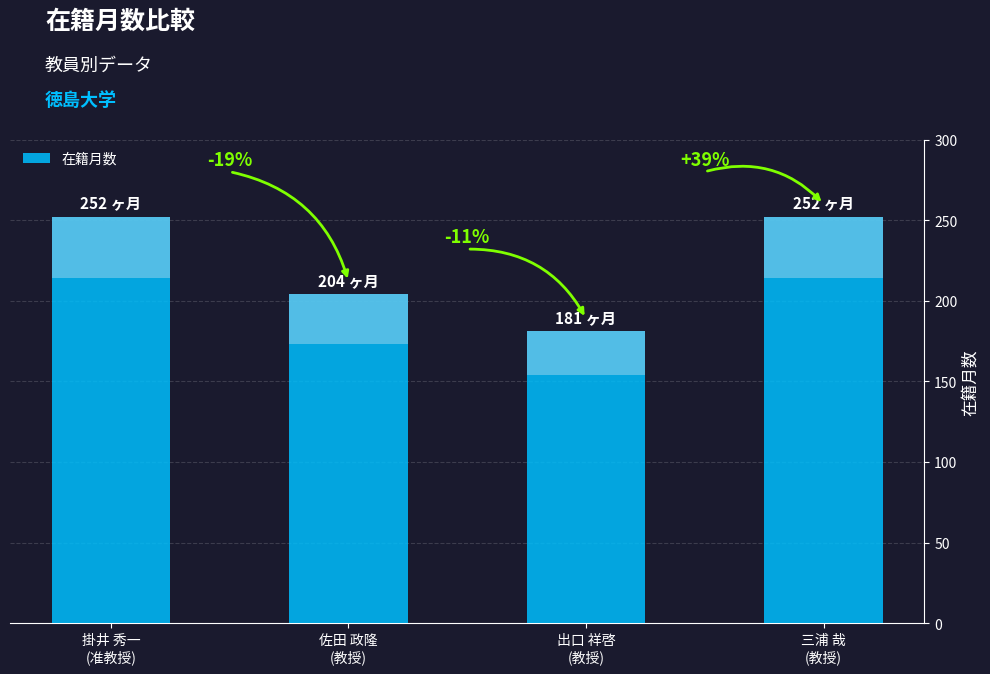

What is the smallest value displayed?

181